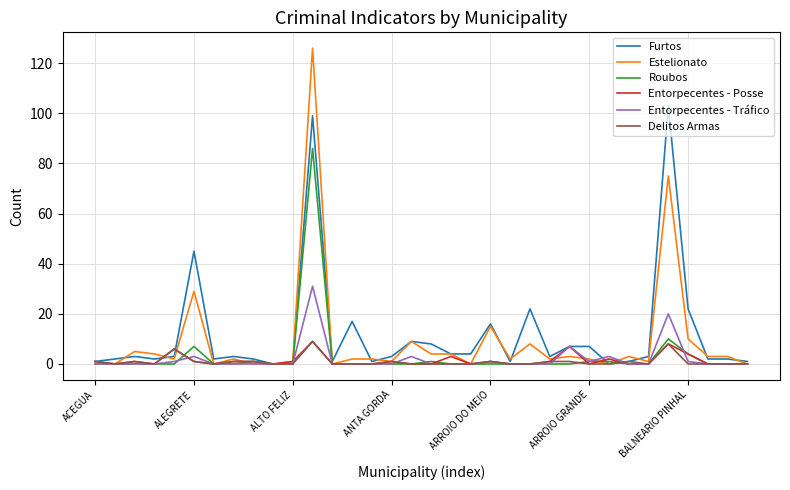

What is the greatest value displayed?

126